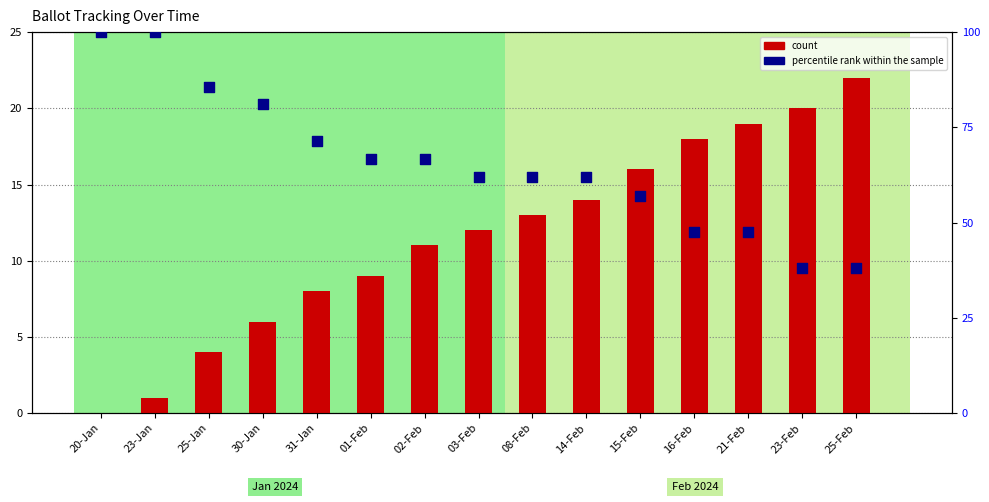

At which category is the sum across all series the highest?

23-Jan